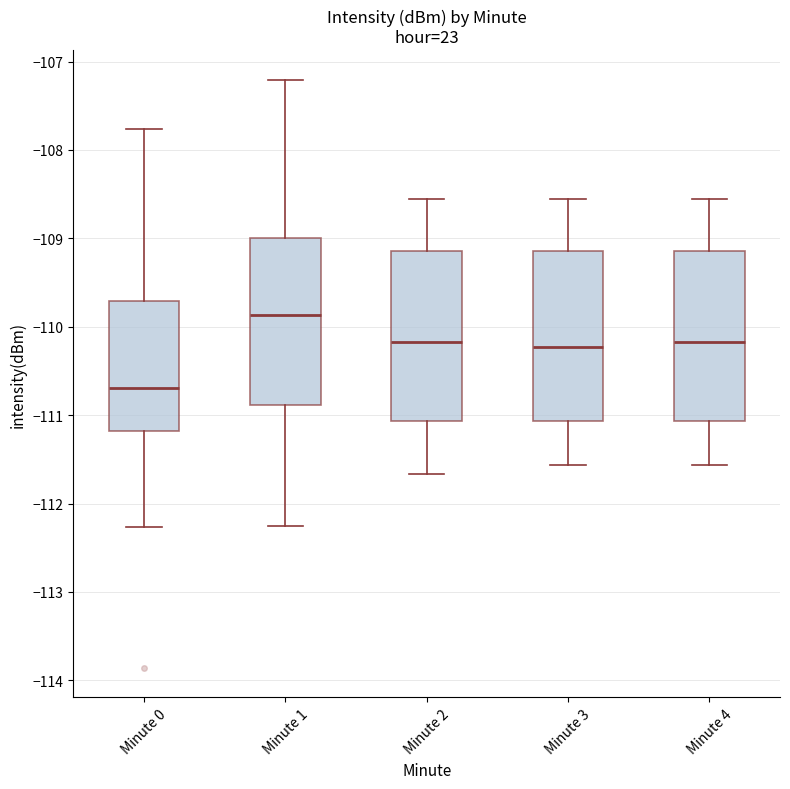

Which box has the lowest median line?

Minute 0